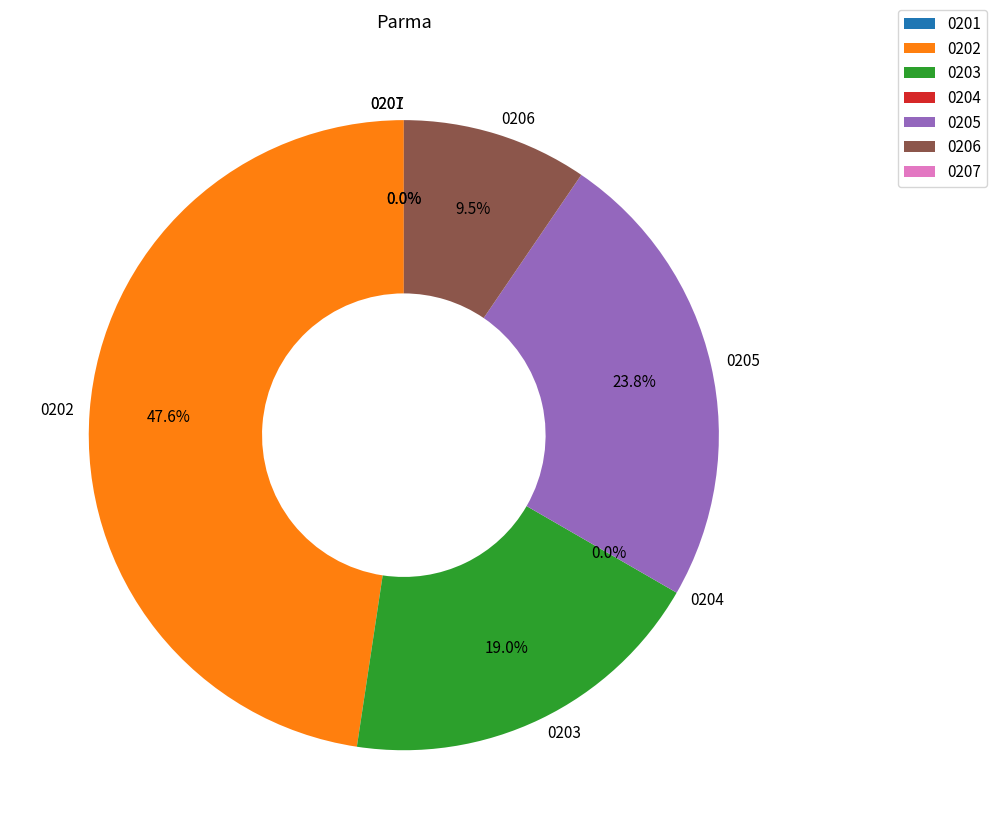

Does any single category account for the majority?

No